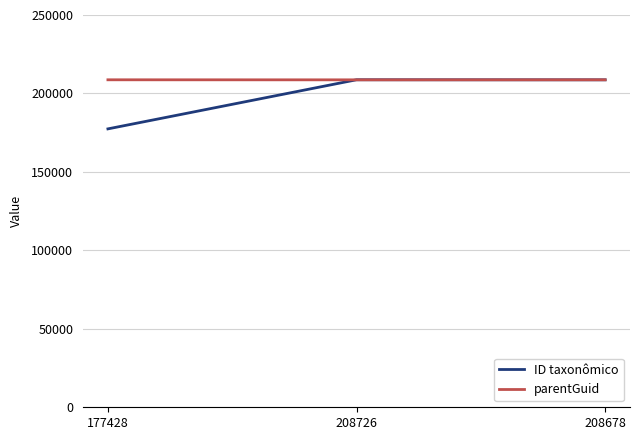

Is it true that ID taxonômico equals 69523 at 208678?

False